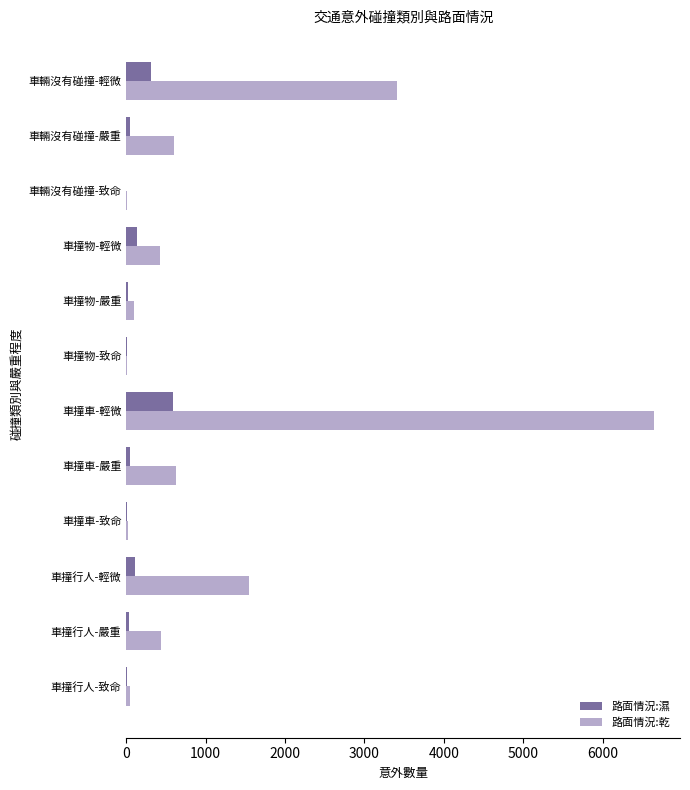

What is the total value across all series at 車撞車-輕微?

7228